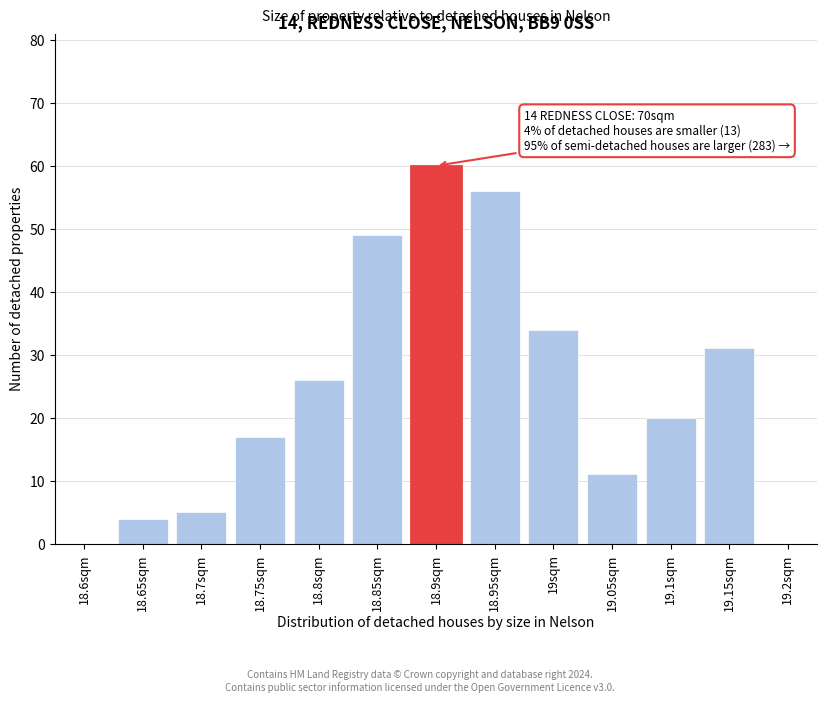

Reading left to right, list all the values displayed in this chart.

18.6sqm=0	18.65sqm=4	18.7sqm=5	18.75sqm=17	18.8sqm=26	18.85sqm=49	18.9sqm=60	18.95sqm=56	19sqm=34	19.05sqm=11	19.1sqm=20	19.15sqm=31	19.2sqm=0